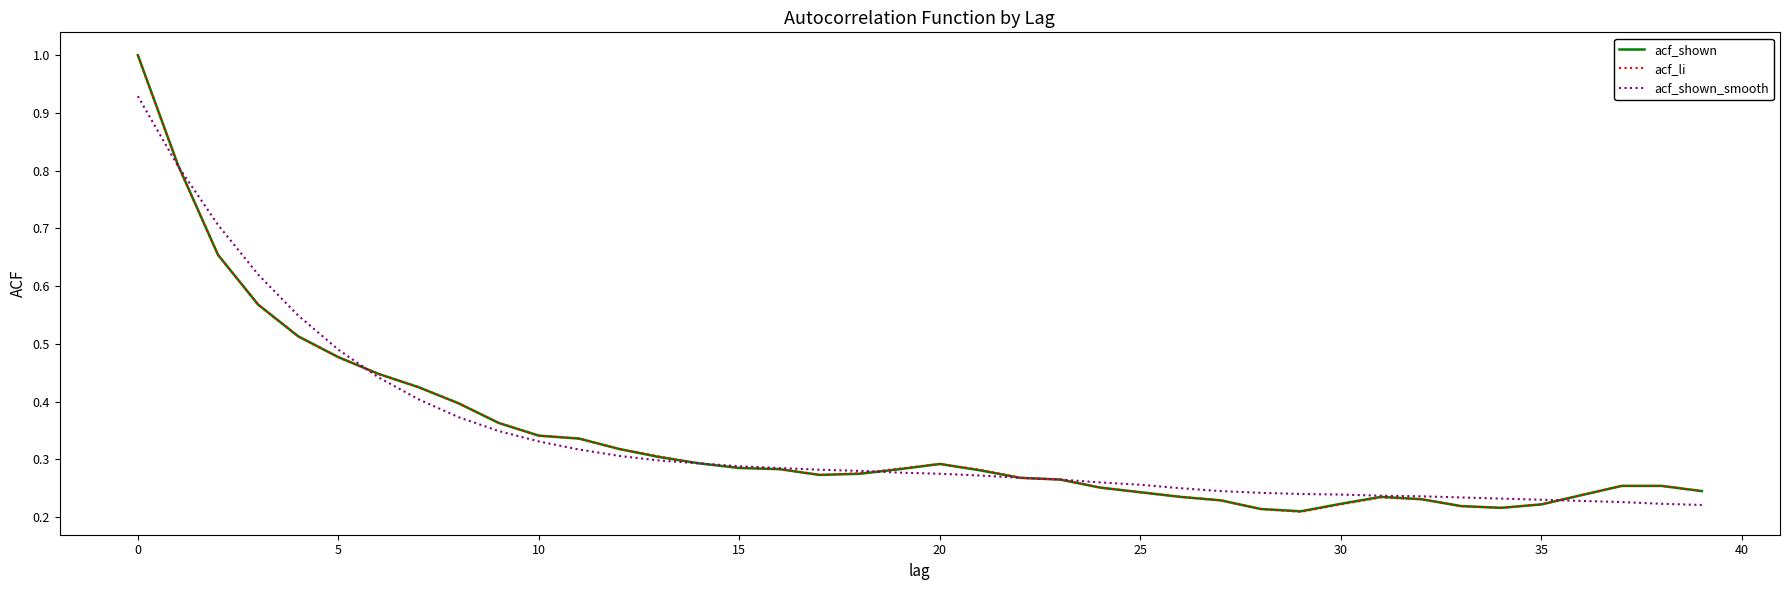

What are all the series names shown in the legend?

acf_shown, acf_li, acf_shown_smooth